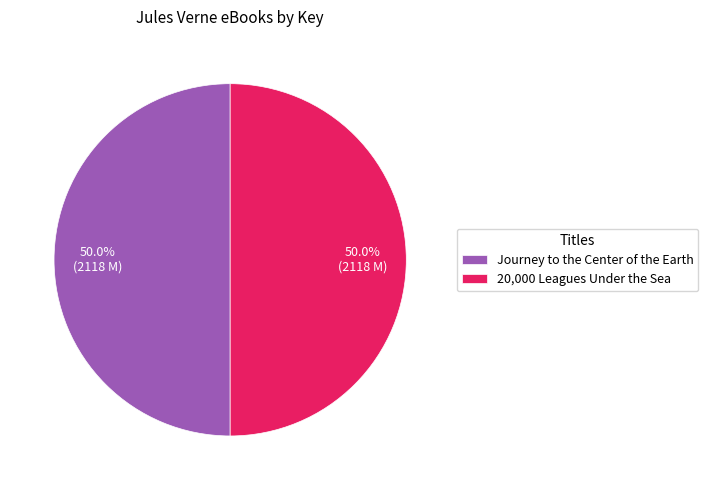

To the nearest percent, what percentage of the pie is Journey to the Center of the Earth?

50%